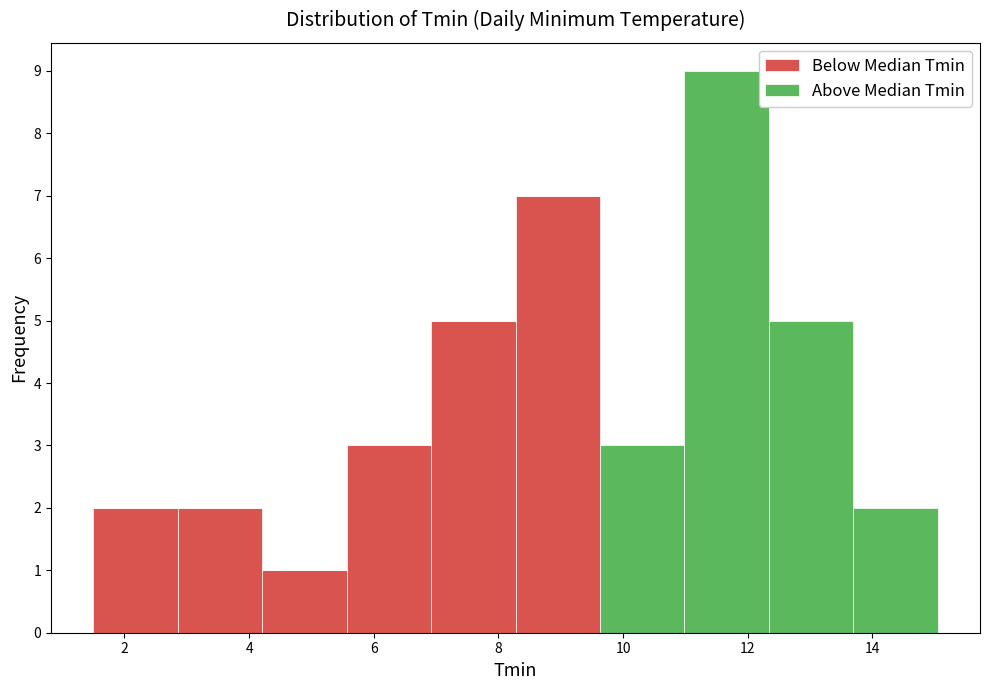

What is the total height of the stacked bar covering 4.2 to 5.6 on the x-axis? Neither the bar edges nor the heights are printed on the chart, so give them approximately, as read against the axes.

1